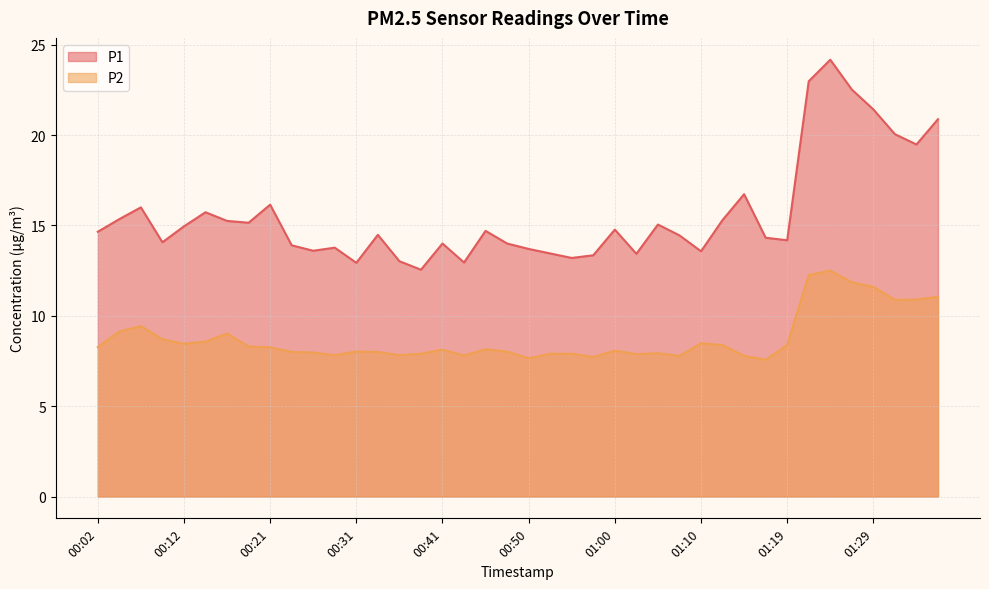

Does the chart have visible grid lines?

Yes